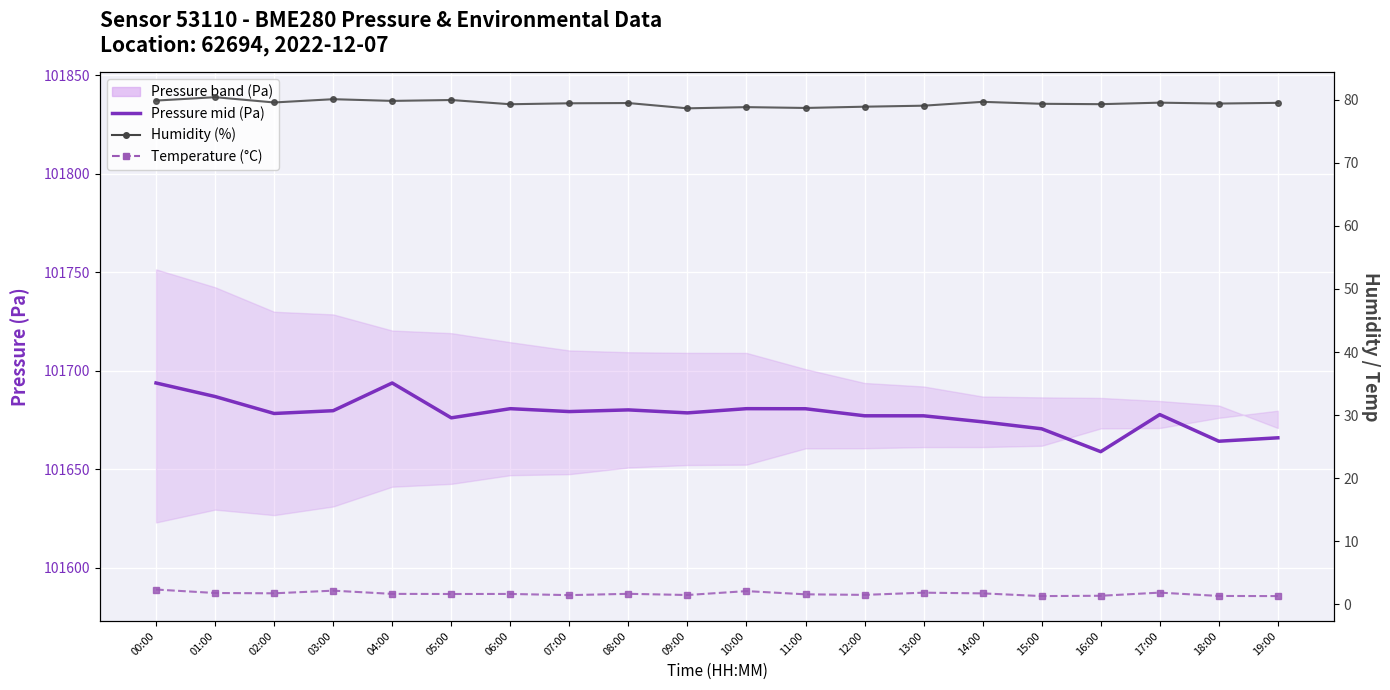

True or false: Temperature (°C) and Humidity (%) intersect in this chart.

False